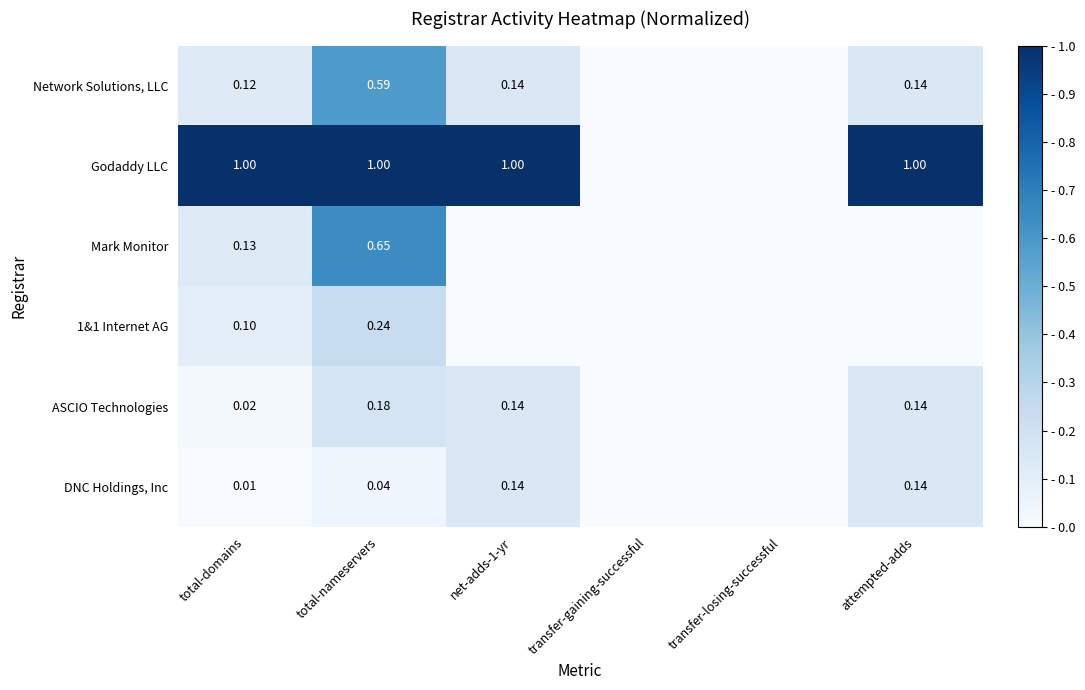

Is it true that DNC Holdings, Inc equals 0.0 at attempted-adds?

False